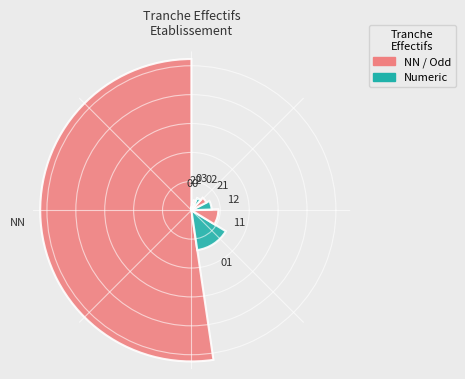

To the nearest percent, what is the combined percentage of 21 and 00?

7%